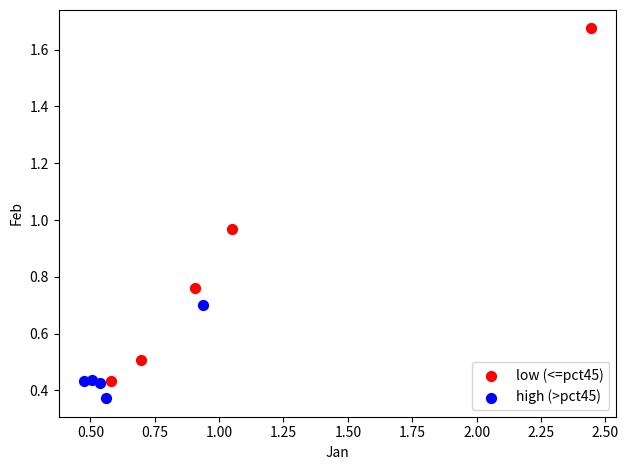

Which series contains the lowest Y value?

high (>pct45)